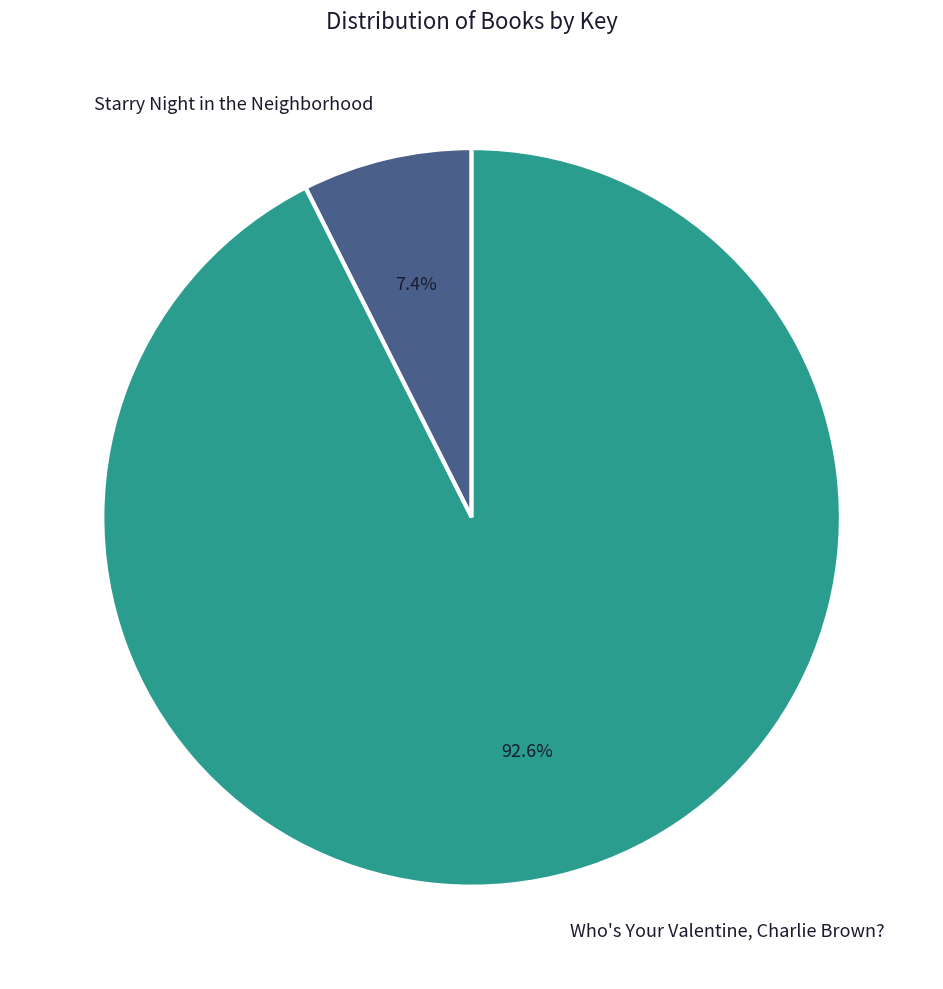

Combined, do Starry Night in the Neighborhood and Who's Your Valentine, Charlie Brown? account for over 50%?

Yes